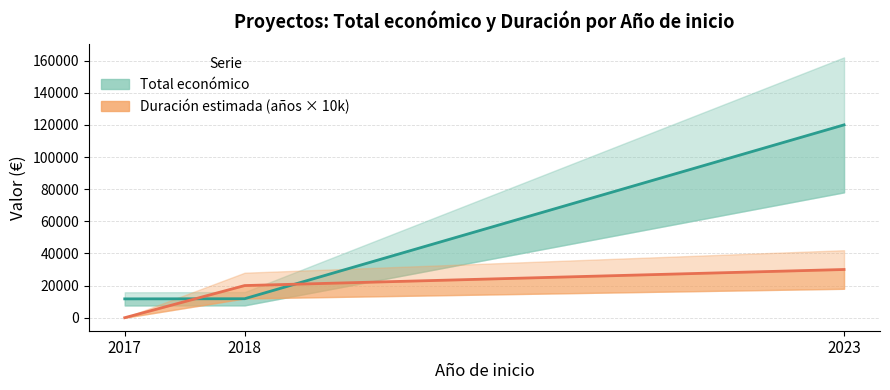

What are all the series names shown in the legend?

Total económico, Duración estimada (años × 10k)